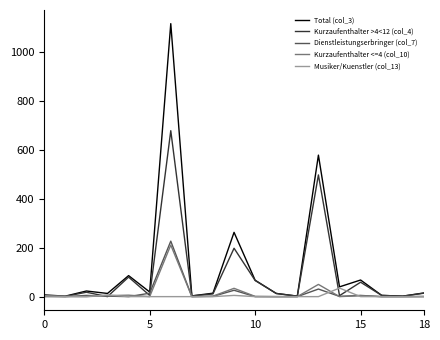

Which series has the largest range (max minus min)?

Total (col_3)